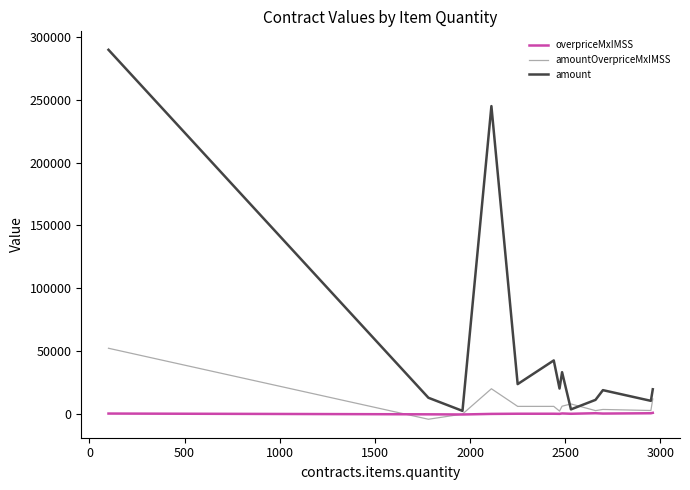

What is the maximum value shown in the chart?

289828.3